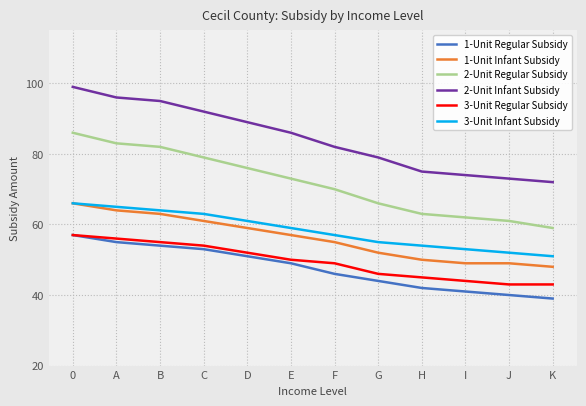

What is the sum of all 1-Unit Infant Subsidy values?

673